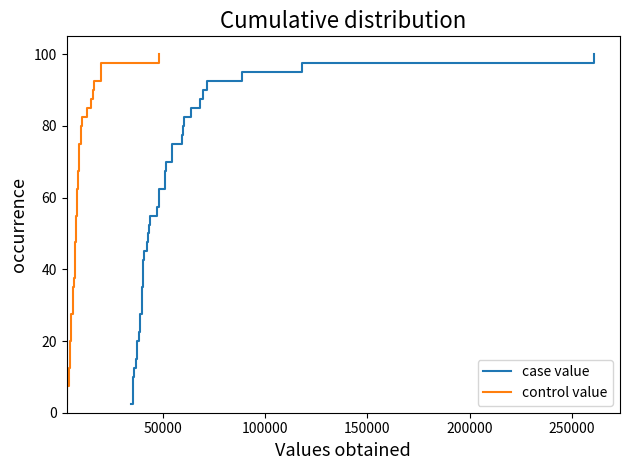

What is the difference between the second highest and second lowest values in the control value series?

92.5